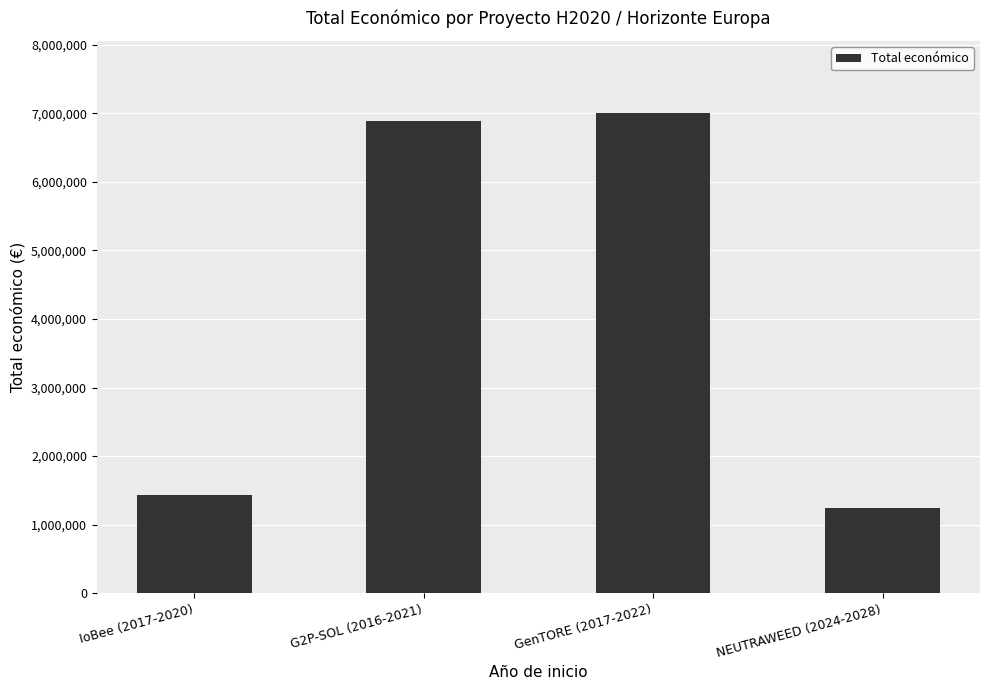

Rank the categories by value from highest to lowest.

GenTORE (2017-2022), G2P-SOL (2016-2021), IoBee (2017-2020), NEUTRAWEED (2024-2028)